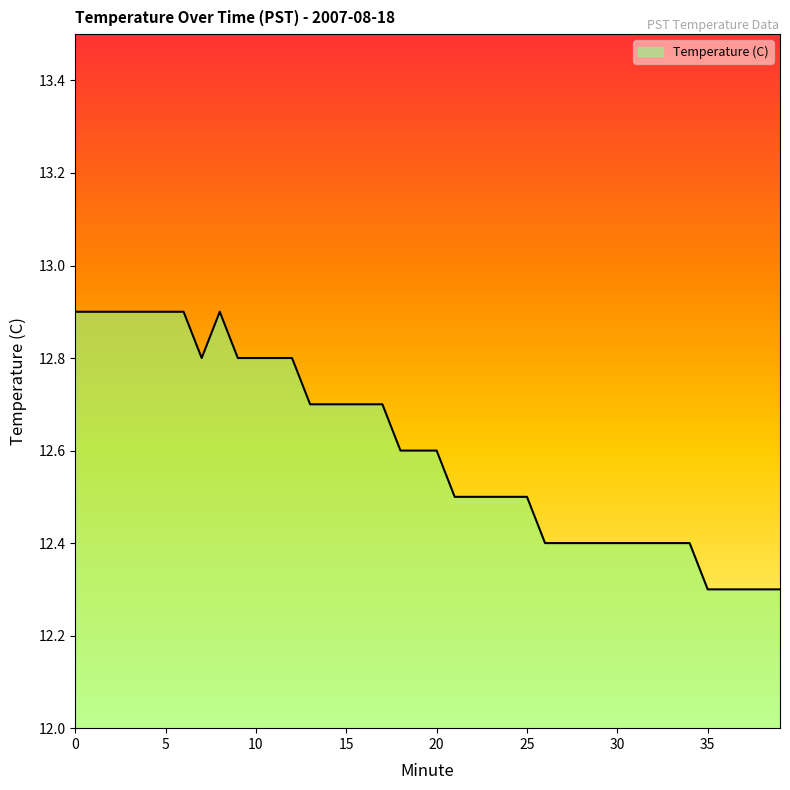

What is the difference between the maximum and minimum values?

0.6